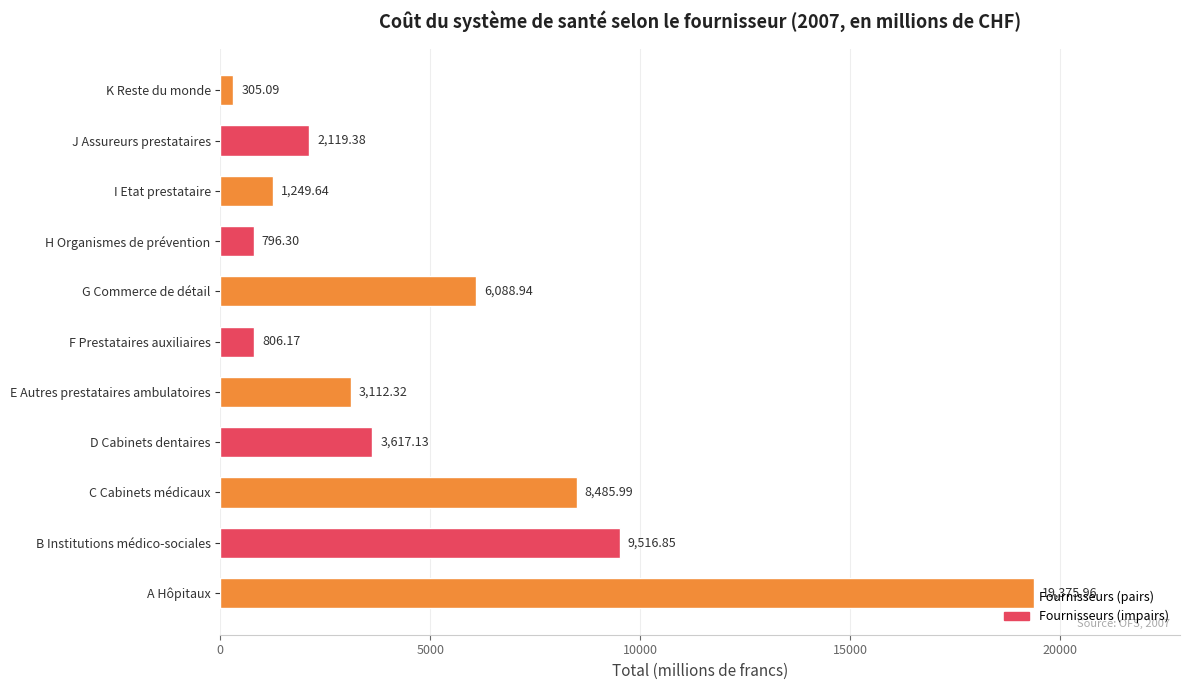

What is the smallest value displayed?

305.1